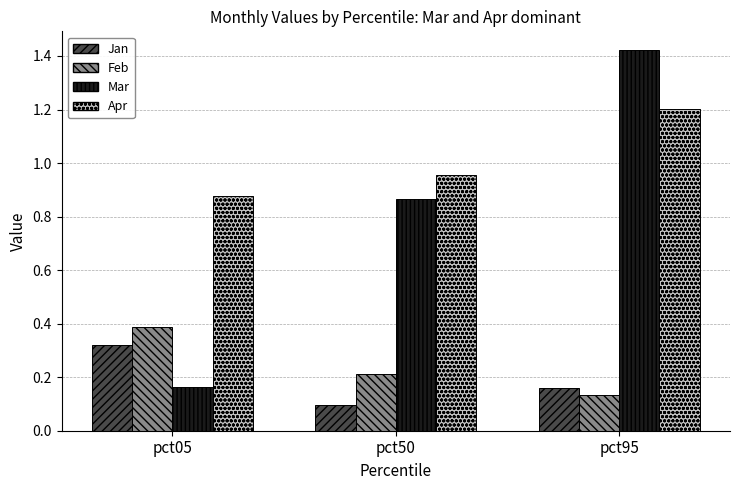

List the series in order of their peak value, highest first.

Mar, Apr, Feb, Jan